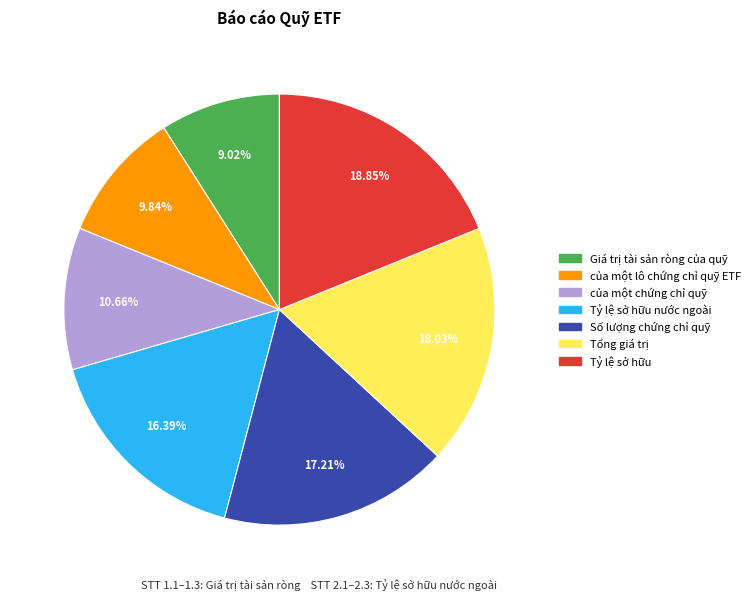

Is the sum of Số lượng chứng chỉ quỹ and của một chứng chỉ quỹ greater than half?

No